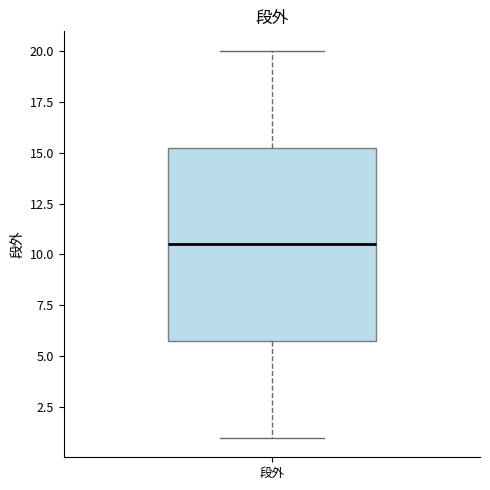

Transcribe this box plot: give where the median line is, the range the box spans, and where the two whiskers end, as read against the y-axis. The values are not printed on the chart, so give them approximately, as read against the axis.

median 10.5, box 6.0 to 15.5, whiskers 1.0 to 20.0